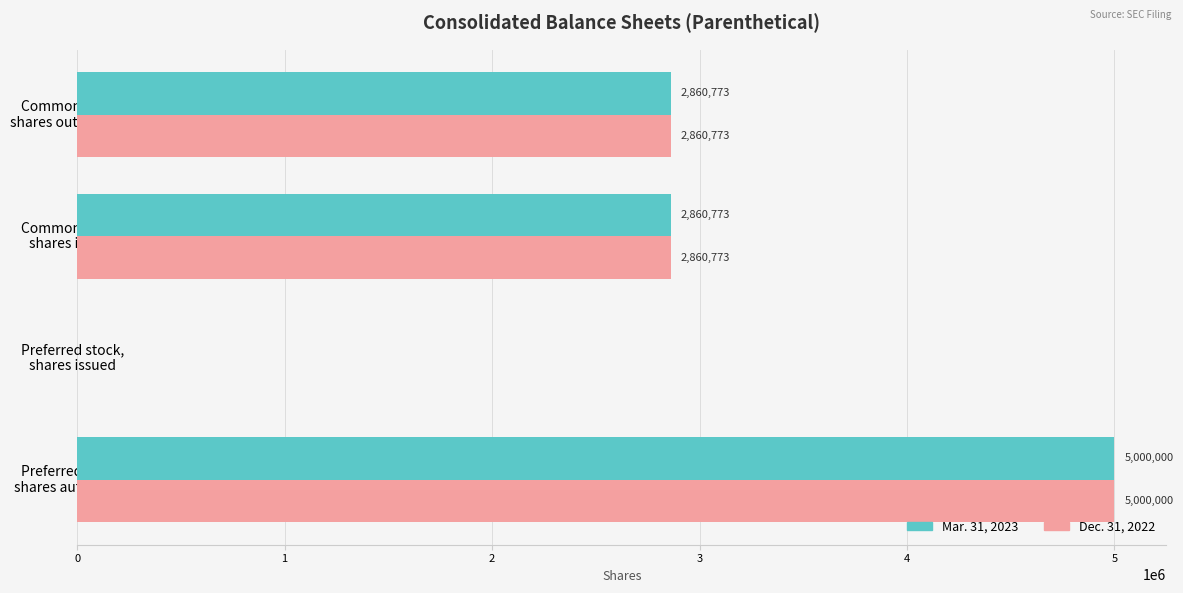

What is the sum of all Dec. 31, 2022 values?

10721546